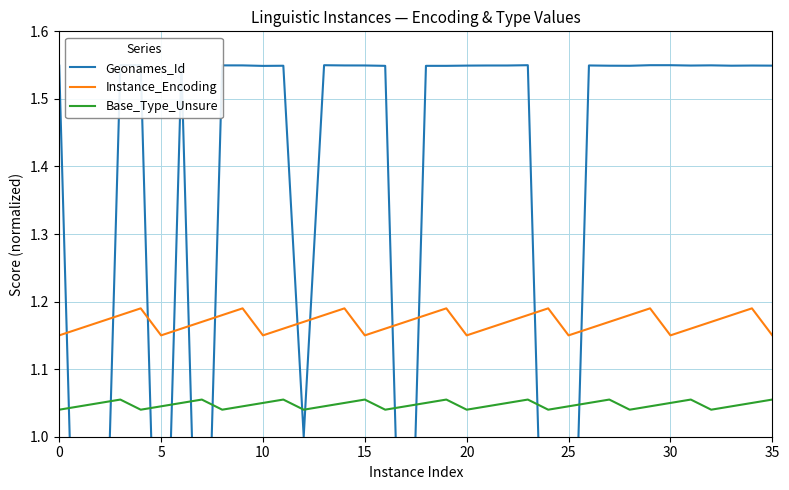

How many series are shown in this chart?

3